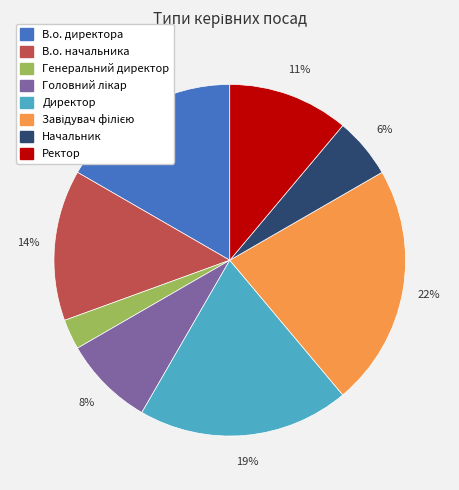

To the nearest percent, what percentage of the pie is Начальник?

6%